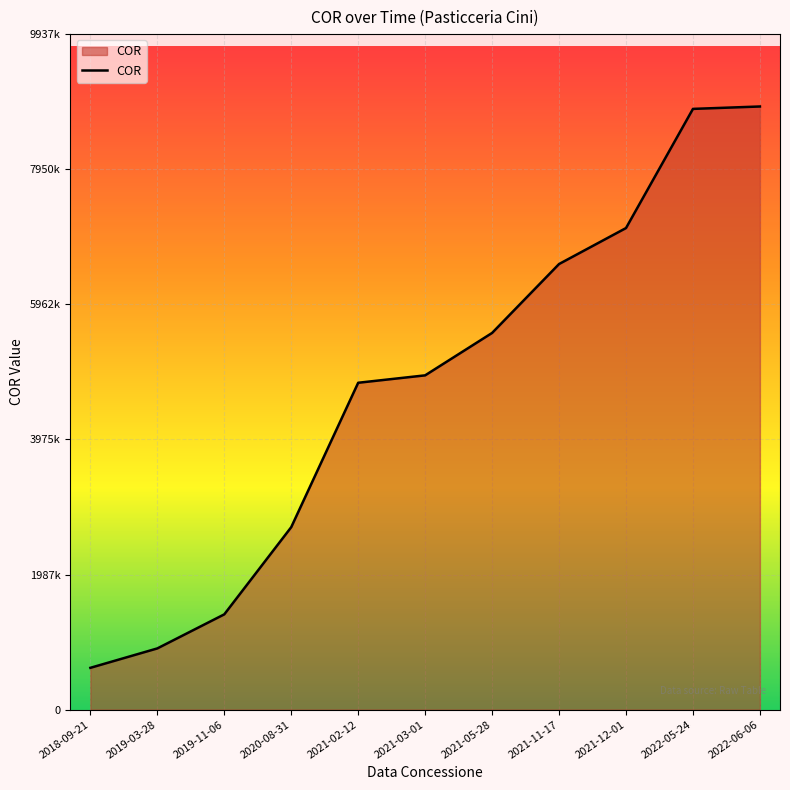

Is it true that the value at 2021-05-28 is 5541405?

True